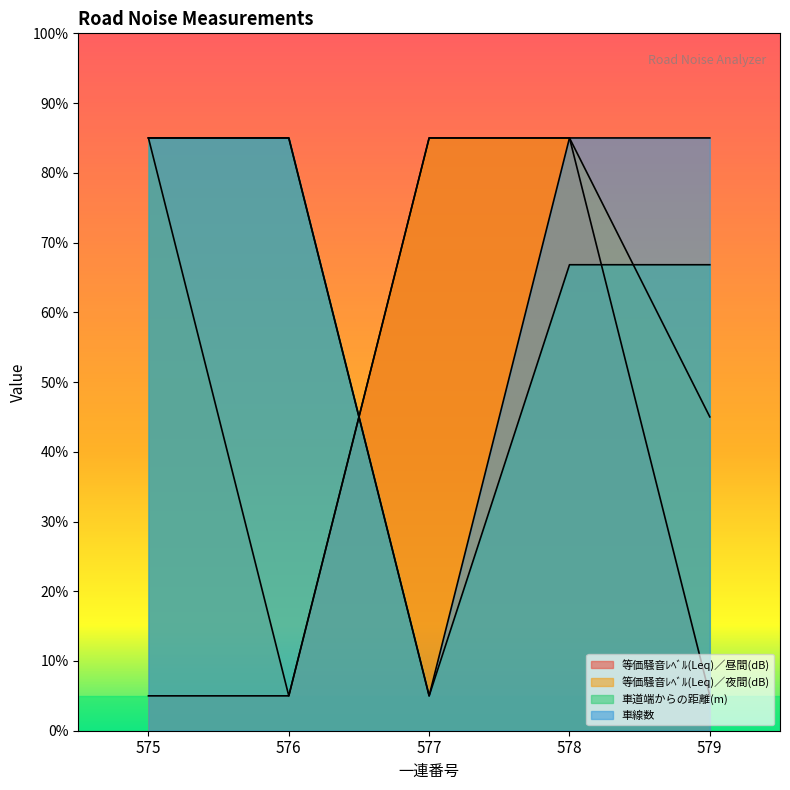

What is the spread (max minus min) of values at 578?

18.2